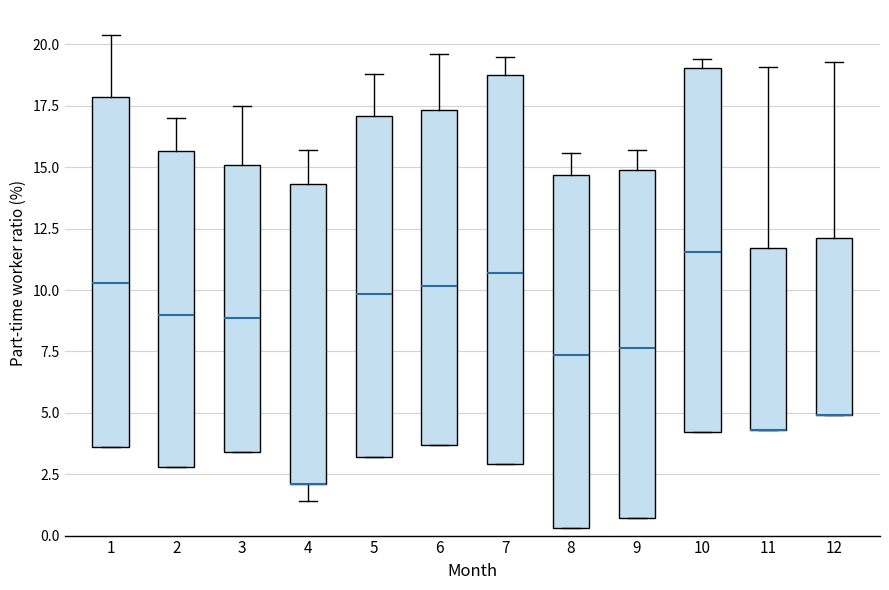

Which box is the tallest, from its lower edge to its upper edge?

7